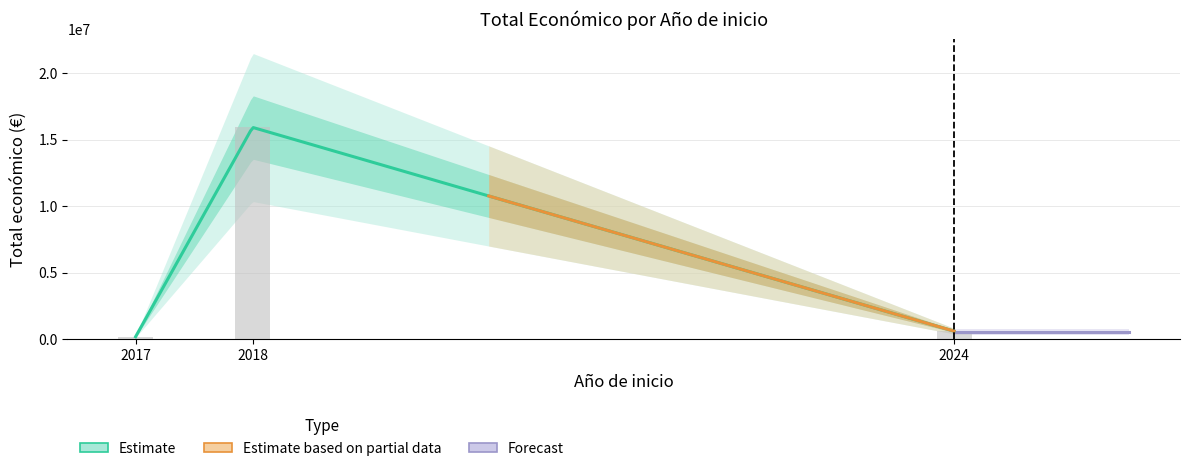

Between 2017 and 2018, which is larger?

2018